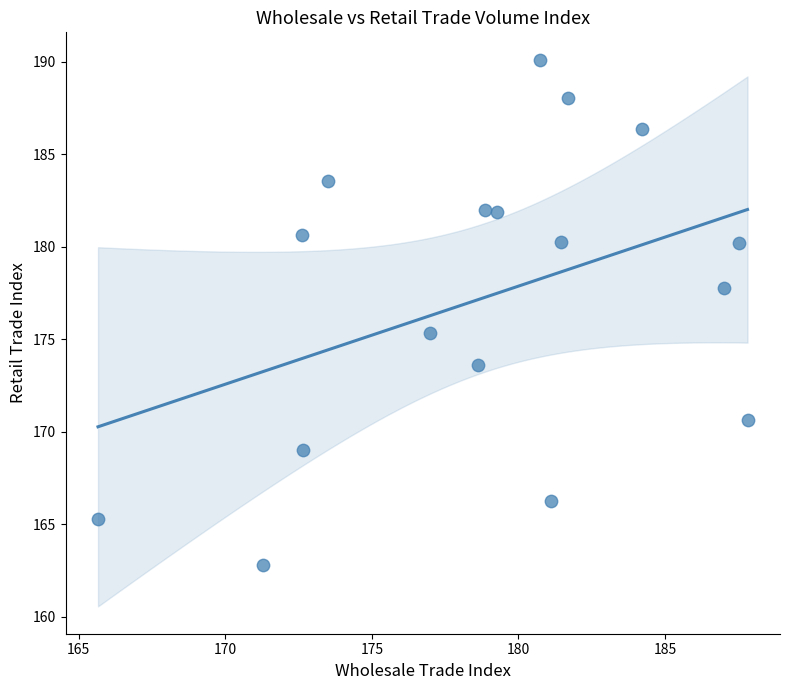

What Y value in the scatter plot is closest to 176?

175.3